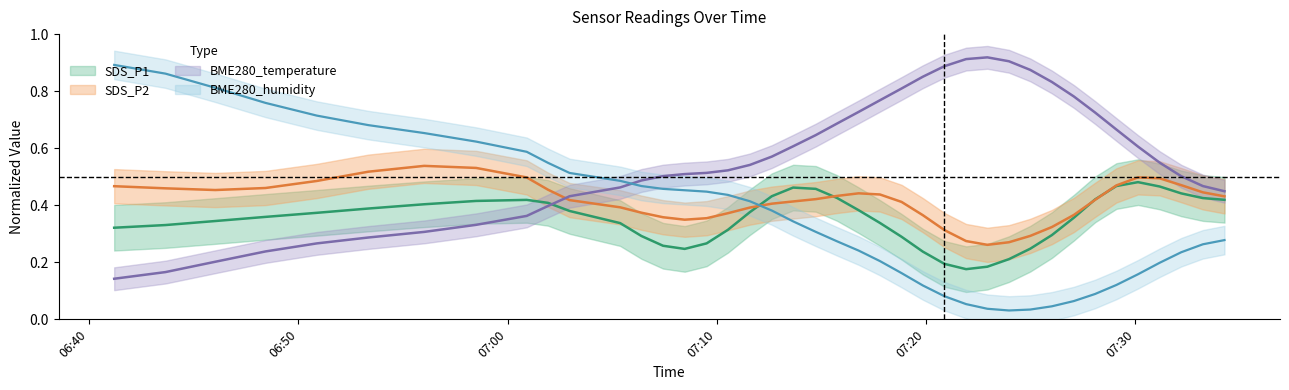

How many intersections are there between BME280_humidity and BME280_temperature?

1